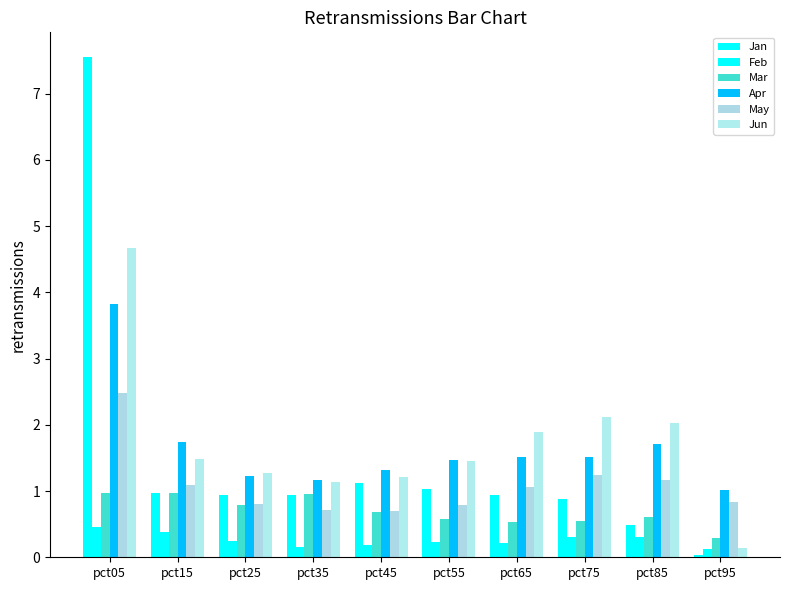

Which series has the largest total across all categories?

Jun